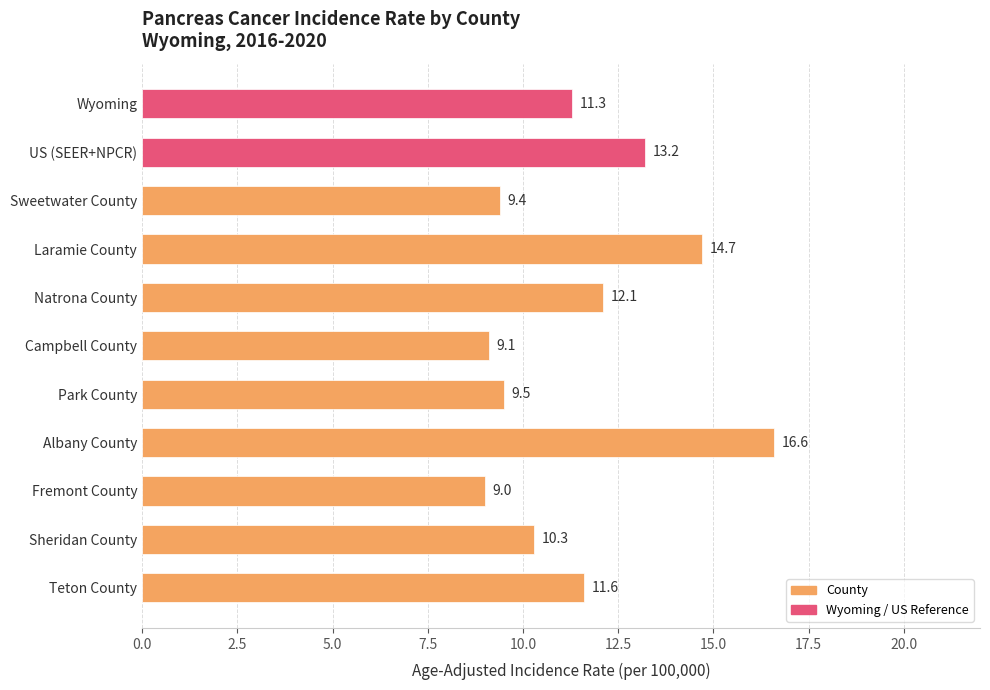

What is the difference between the maximum and second lowest values?

7.5